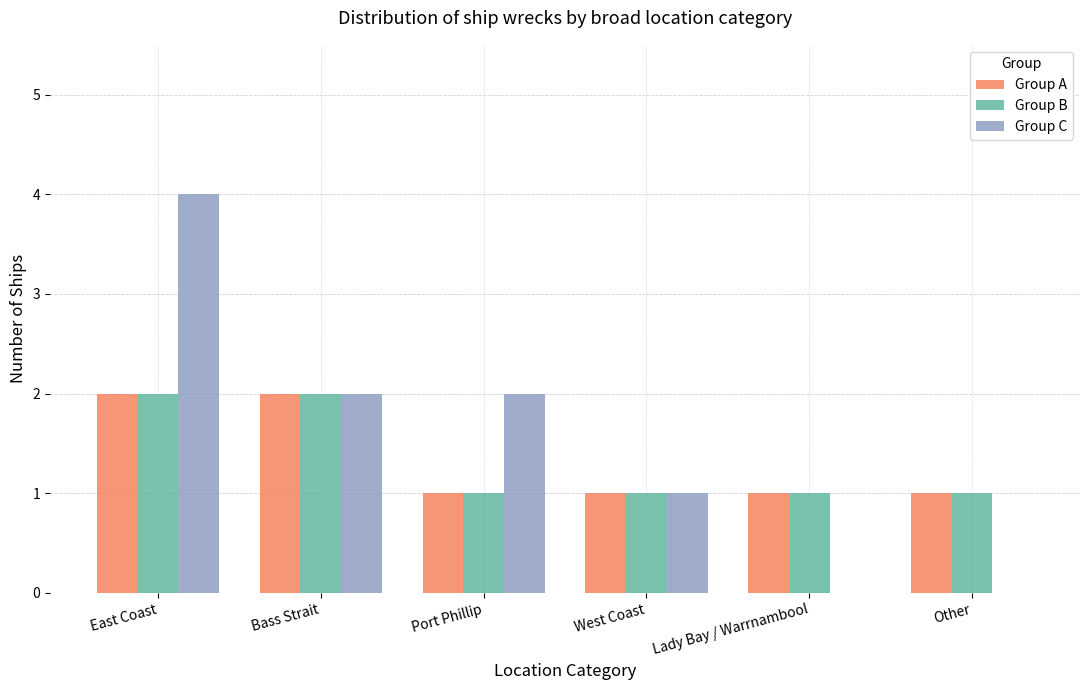

Are the bars grouped side by side (vs. stacked)?

Yes